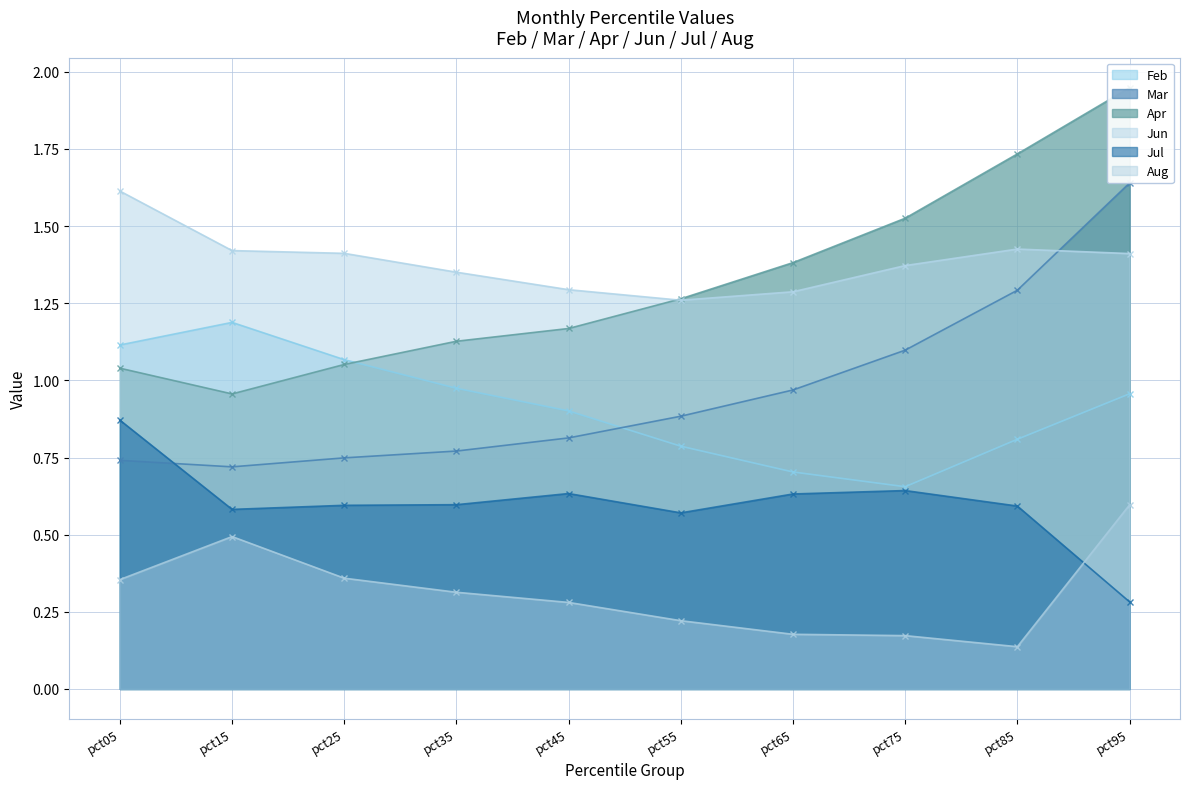

List the series in order of their peak value, lowest first.

Aug, Jul, Feb, Jun, Mar, Apr